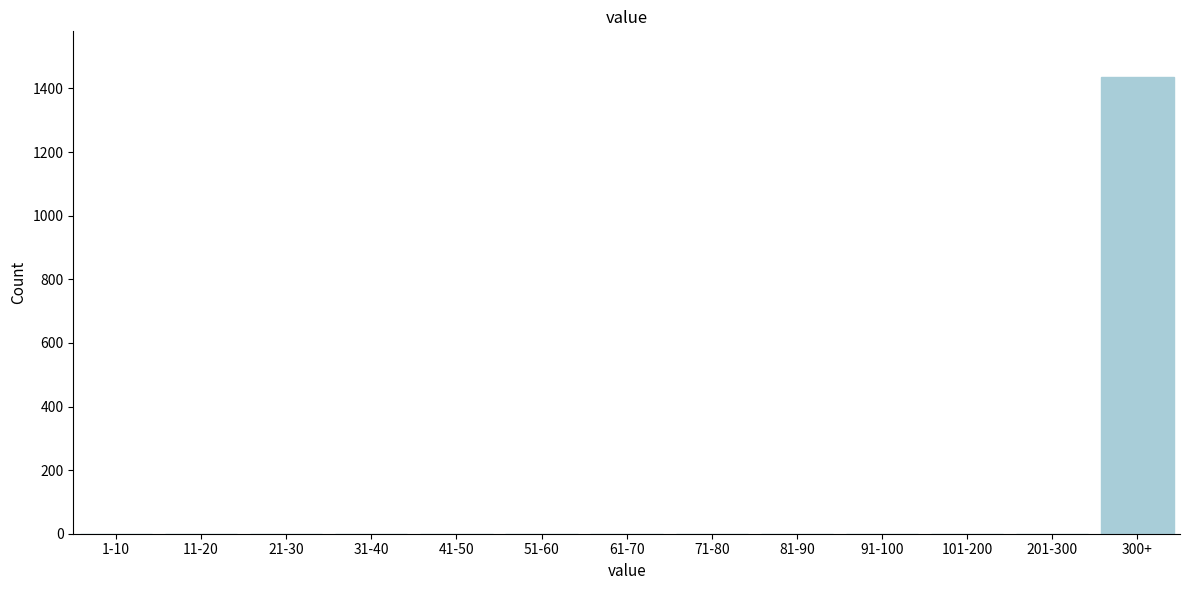

Reading right to left, extract all data points from this chart.

300+=1436	201-300=0	101-200=0	91-100=0	81-90=0	71-80=0	61-70=0	51-60=0	41-50=0	31-40=0	21-30=0	11-20=0	1-10=0